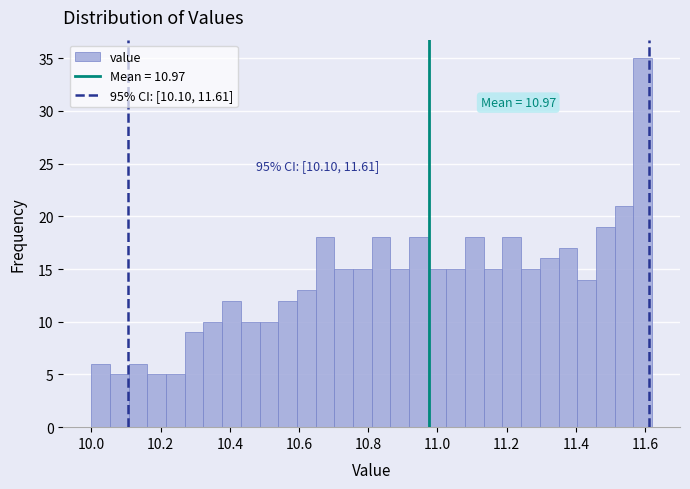

Read against the x-axis, roughly where is the centre of the tallest bar?

11.60